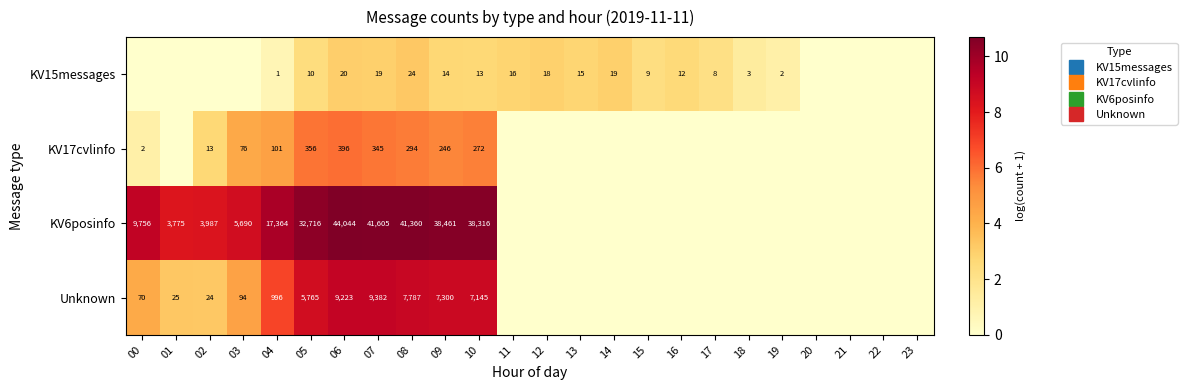

The Unknown series shows 0.0 at 11. True or false?

True